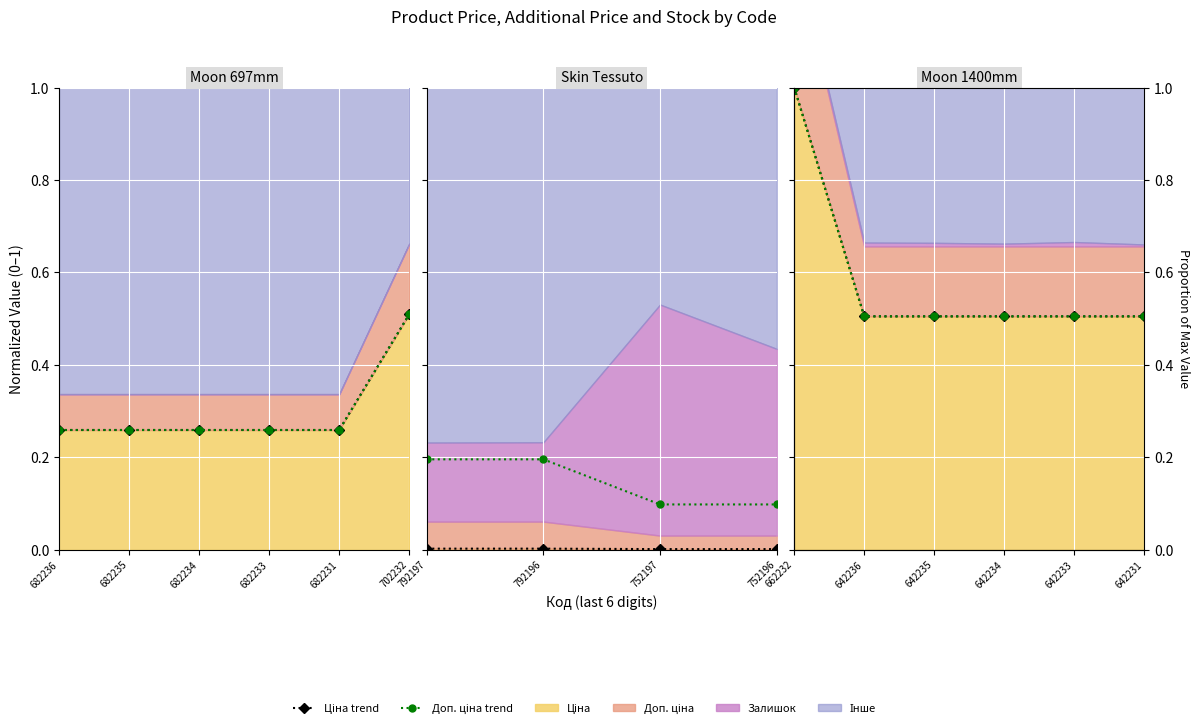

What is the value of the Доп. ціна (trend) point at the 1st from the left?

1.0